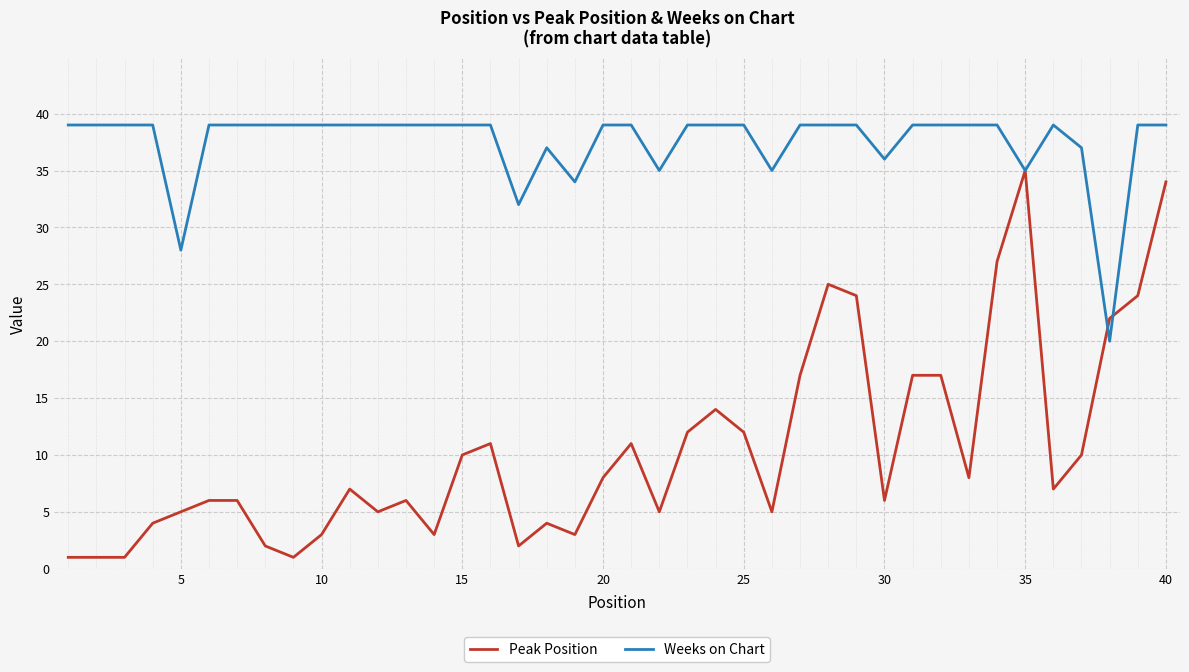

Which series has the widest spread of values?

Peak Position